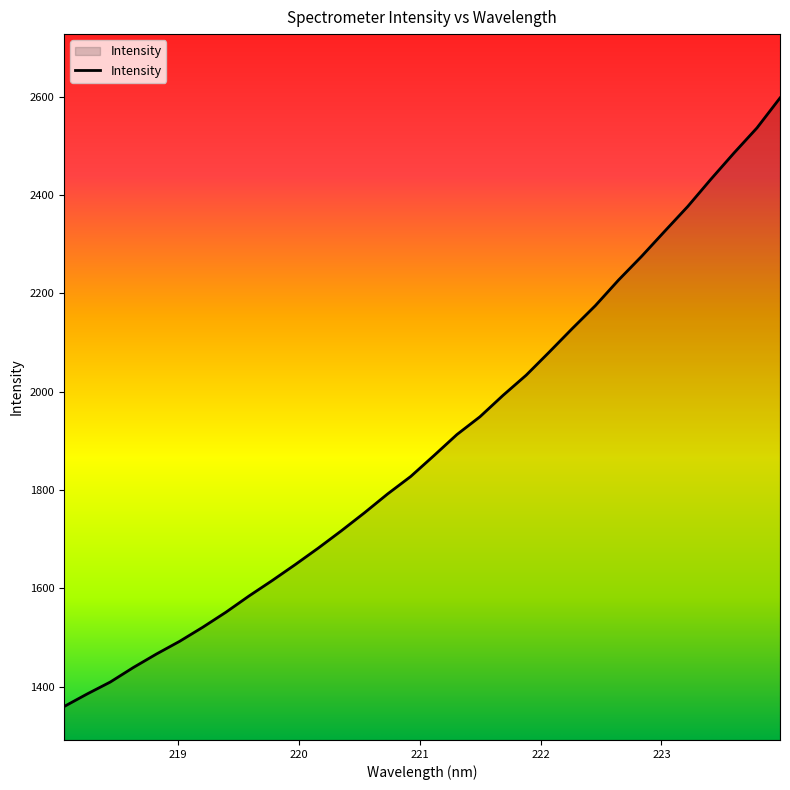

What is the greatest value displayed?

2597.5